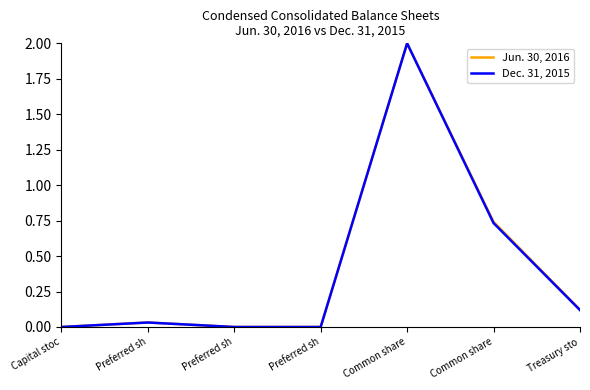

Rank the series by their maximum value, from highest to lowest.

Jun. 30, 2016, Dec. 31, 2015